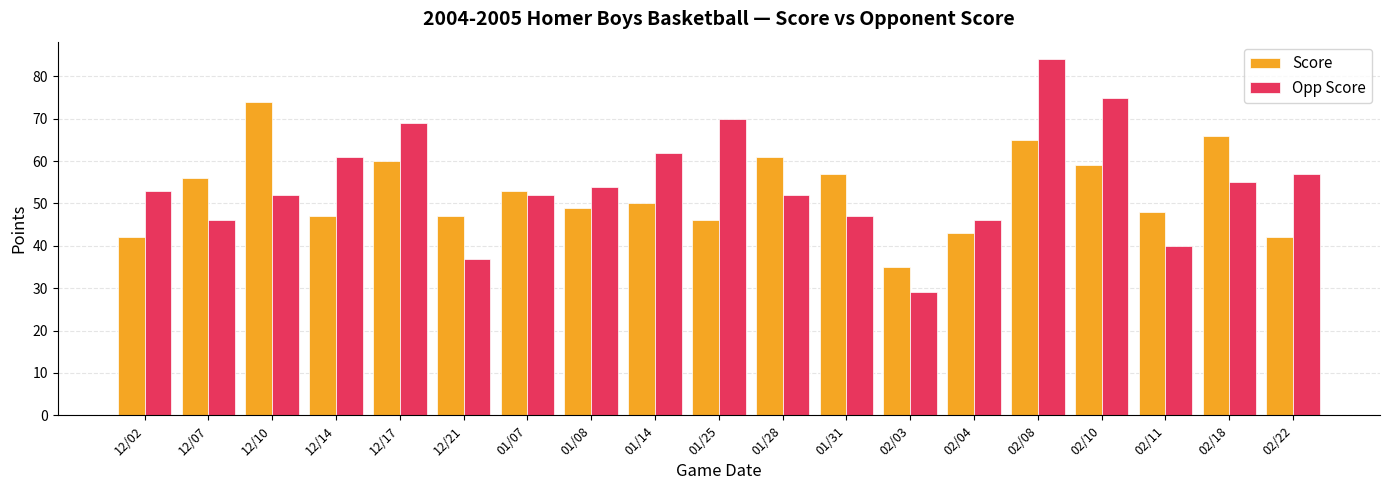

Which series has the largest range (max minus min)?

Opp Score